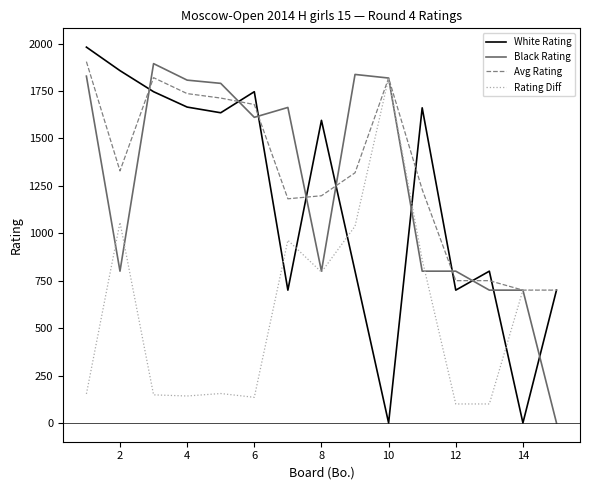

What is the lowest value of the Avg Rating series?

700.0